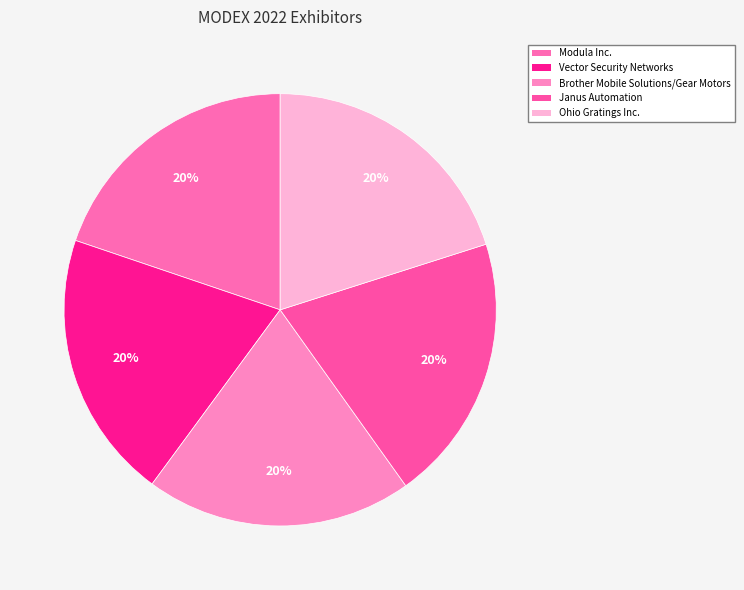

Rank the categories by value from highest to lowest.

Vector Security Networks, Ohio Gratings Inc., Janus Automation, Brother Mobile Solutions/Gear Motors, Modula Inc.